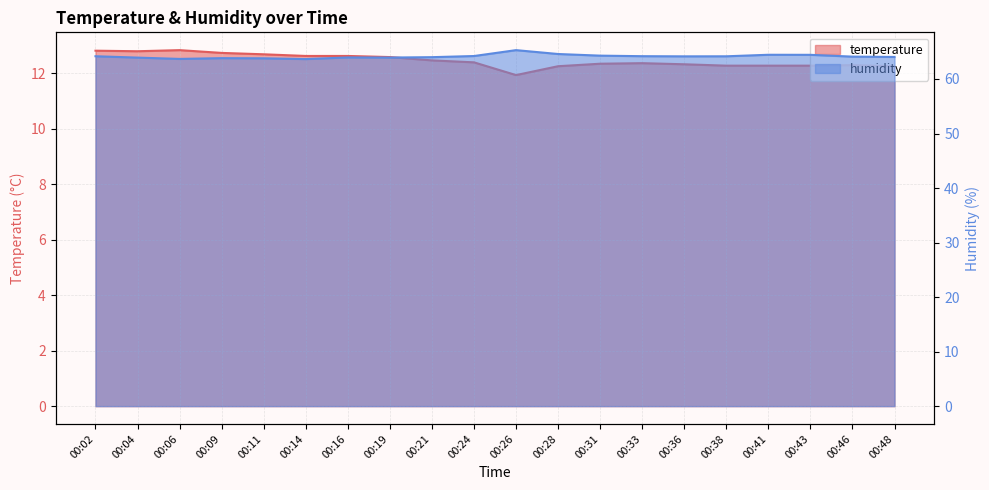

What is the sum of all humidity values?

1282.8